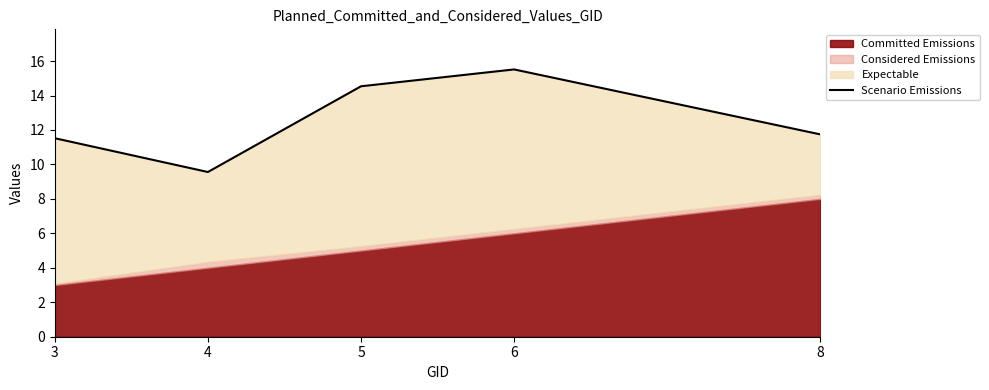

Which label corresponds to the largest value in the chart?

6